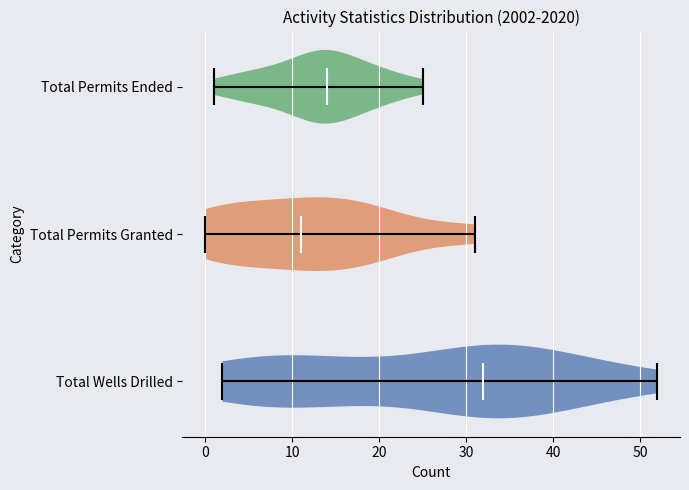

Reading bottom to top, read every violin against the x-axis: where its median line is, and the lowest and highest points it reaches. The values are not printed on the chart, so give them approximately, as read against the axis.

Total Wells Drilled: median line 32, lowest point 2, highest point 52
Total Permits Granted: median line 11, lowest point 0, highest point 31
Total Permits Ended: median line 14, lowest point 1, highest point 25